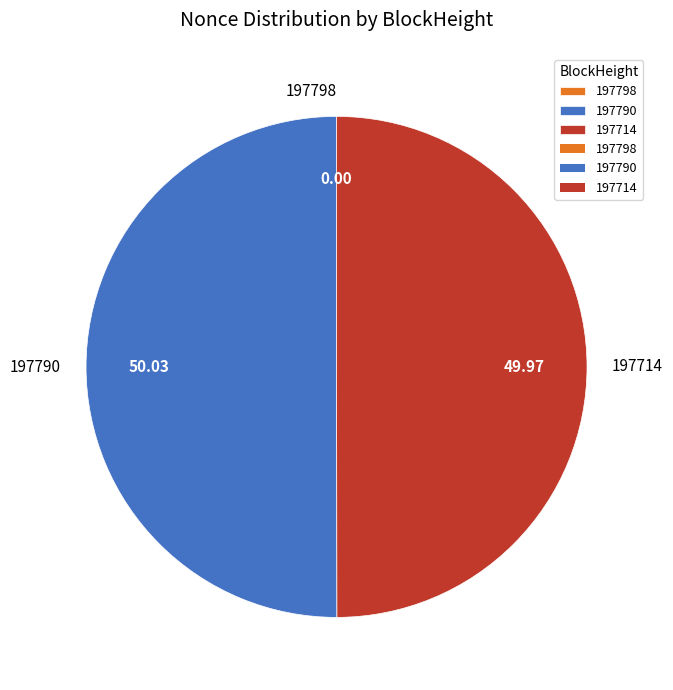

Is the sum of 197790 and 197714 greater than half?

Yes